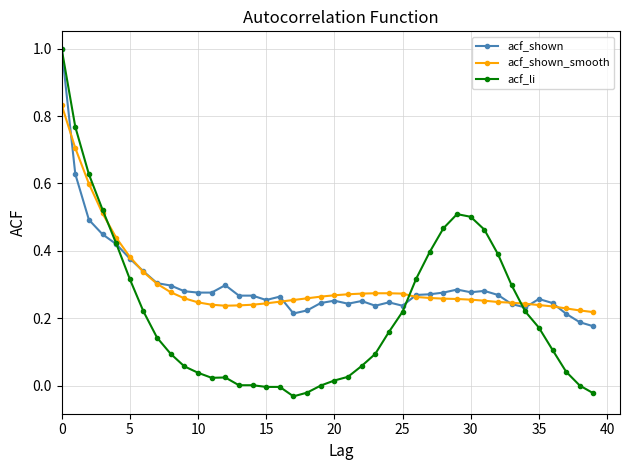

What is the maximum value shown in the chart?

1.0